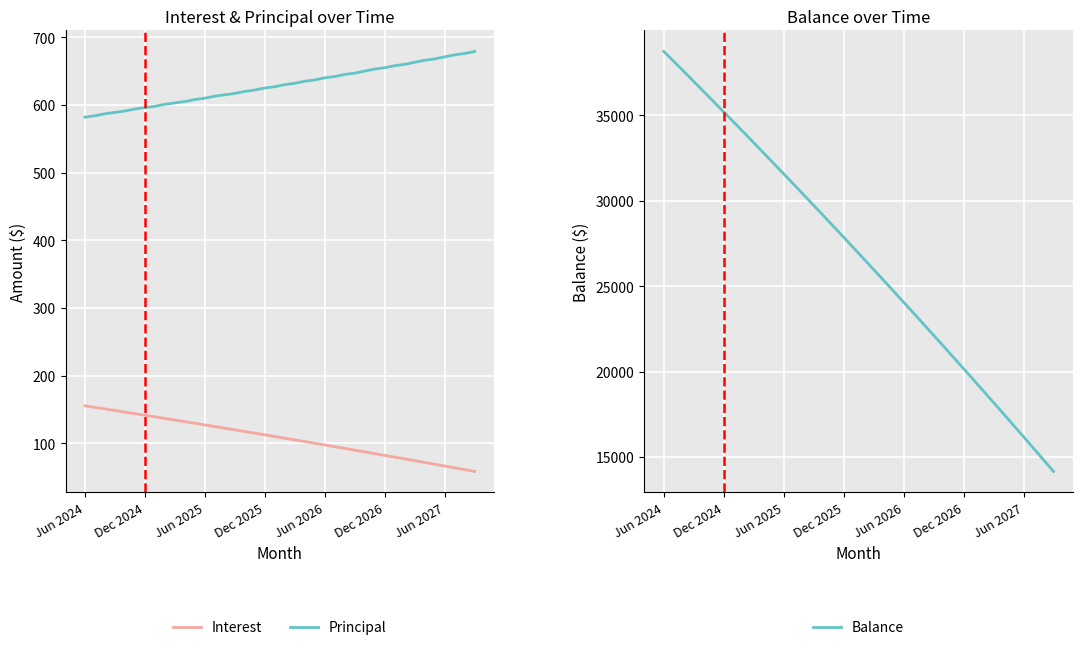

What is the greatest value displayed?

38741.0